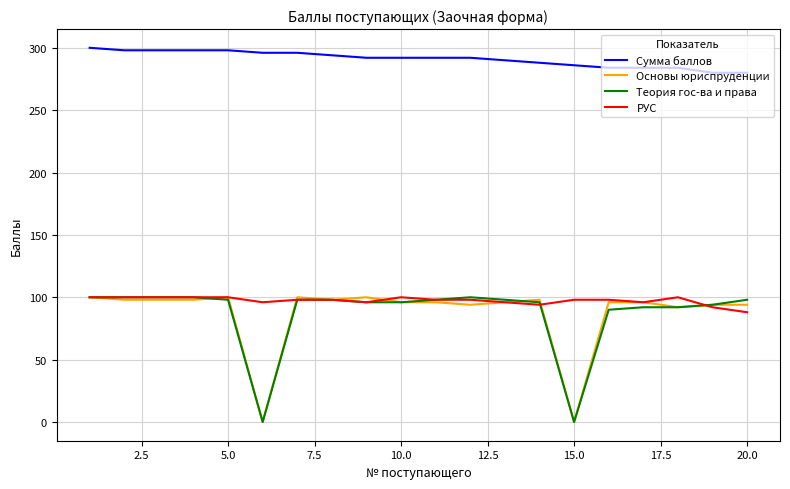

True or false: Основы юриспруденции and Сумма баллов intersect in this chart.

False